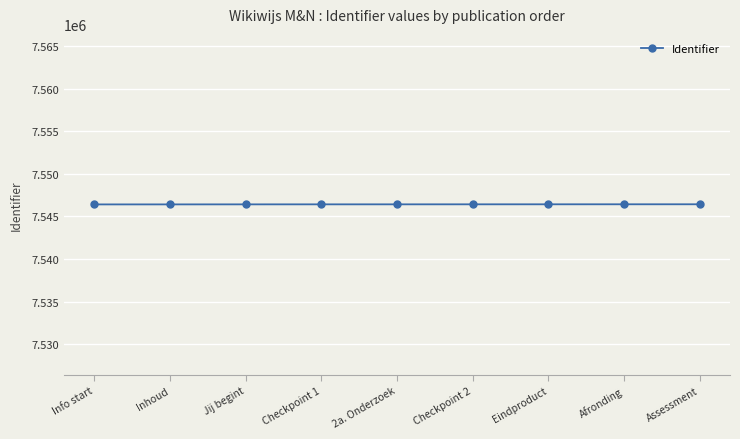

Read the value at Jij begint.

7546419